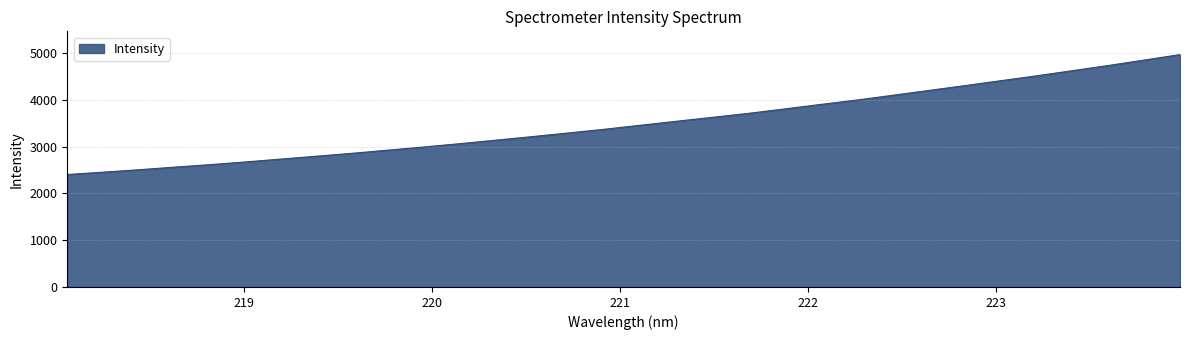

What is the smallest value displayed?

2402.8